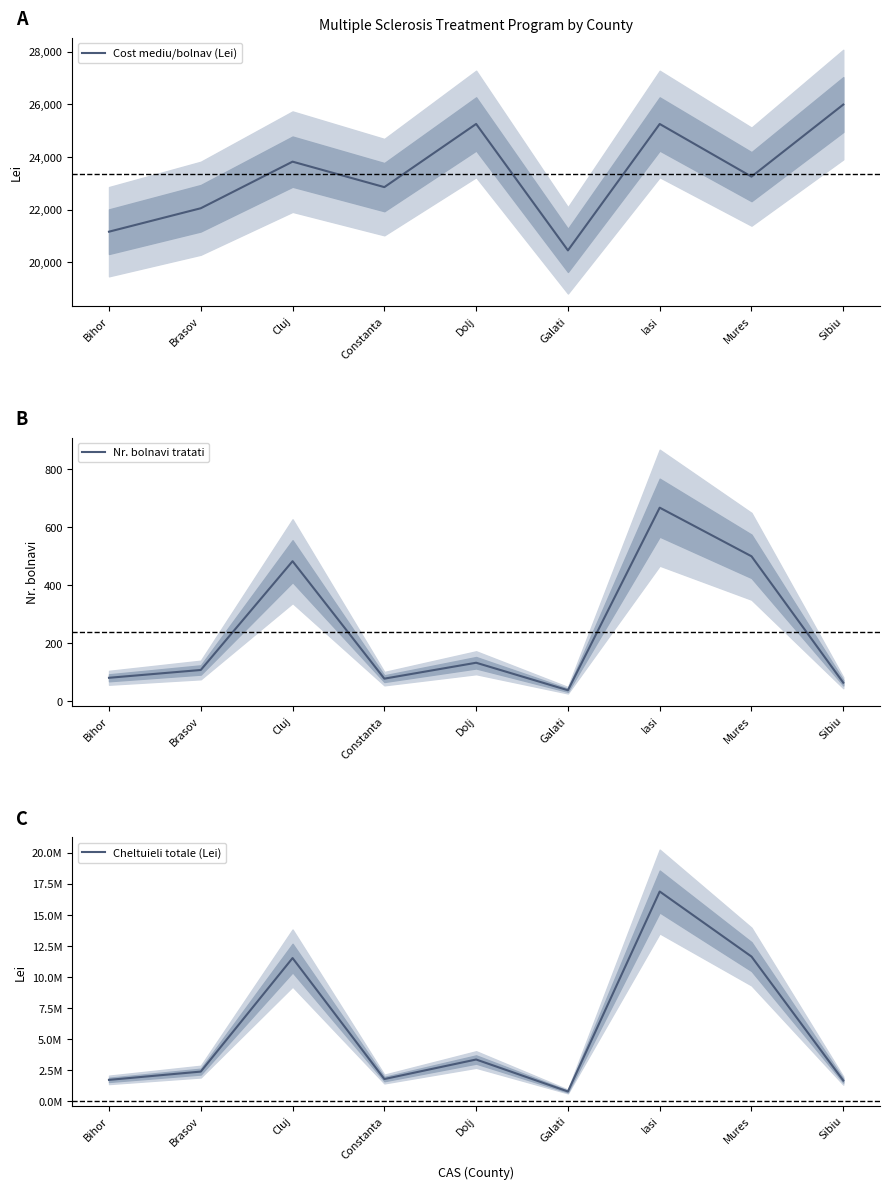

Is the value of Cheltuieli totale (Lei) at Constanta greater than the value of Nr. bolnavi tratati at Brasov?

Yes